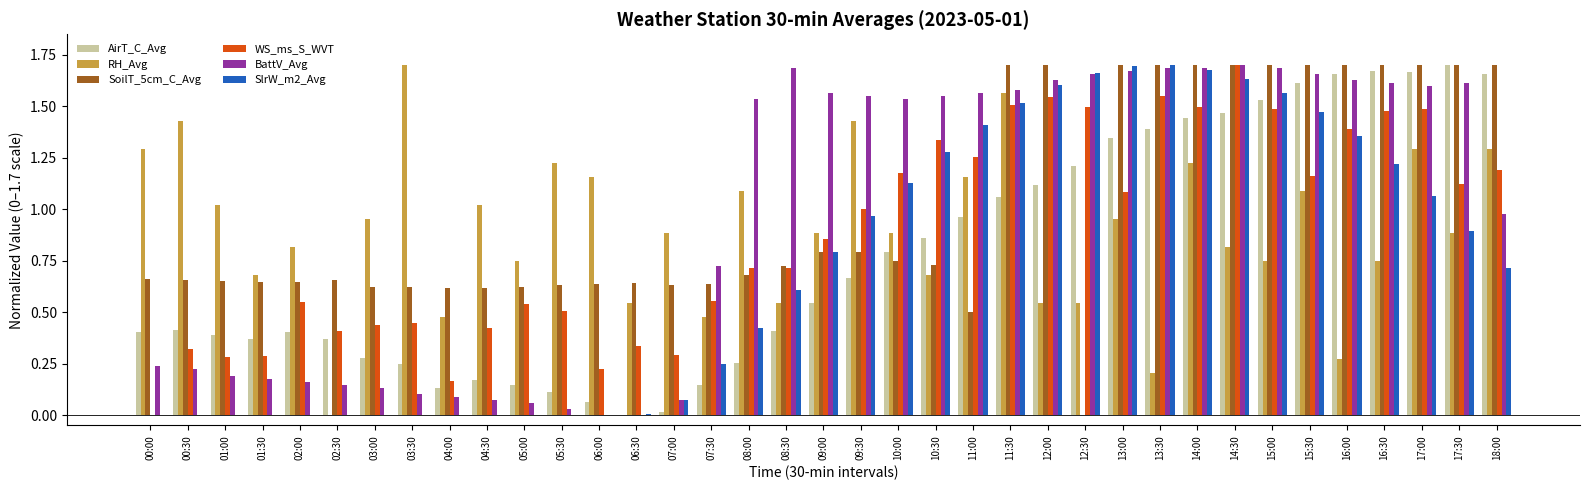

The value of SoilT_5cm_C_Avg at 13:30 is 1.2. True or false?

False